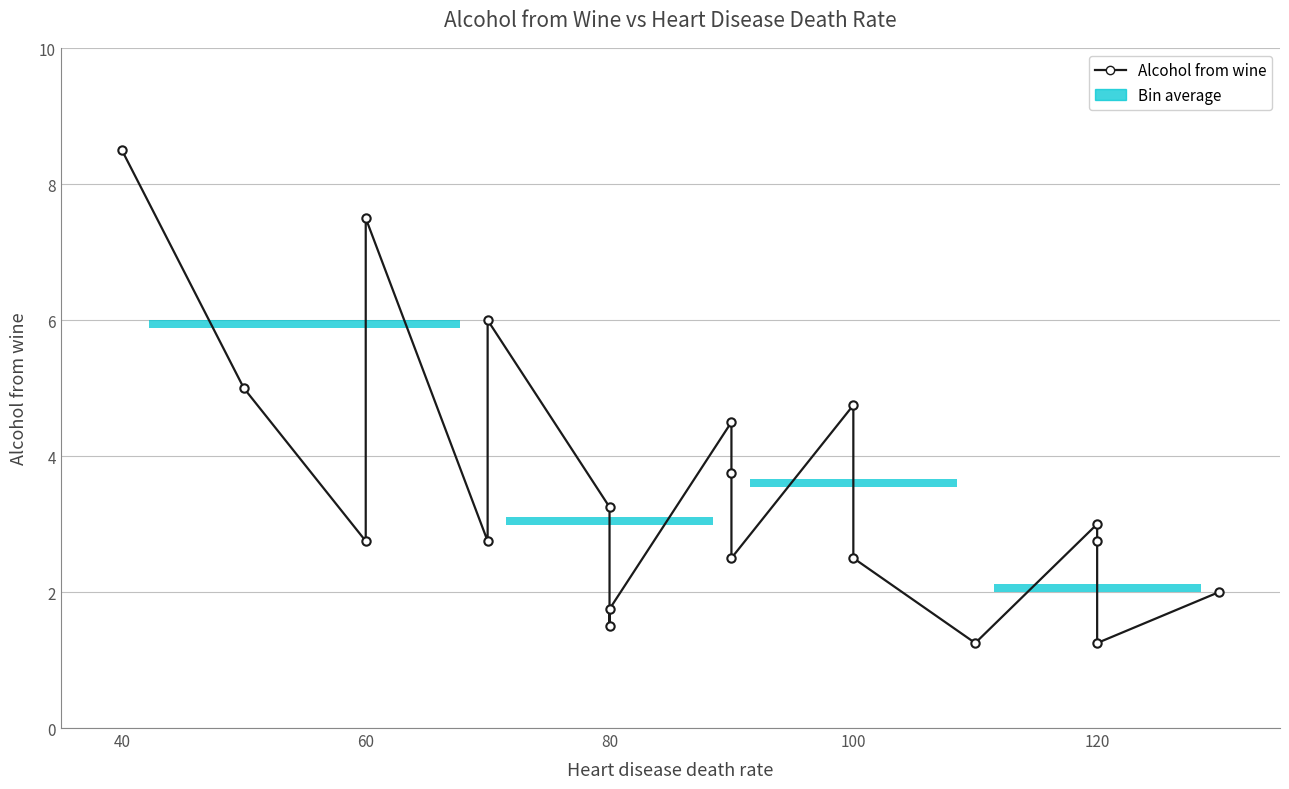

What is the approximate value at 80?

1.8